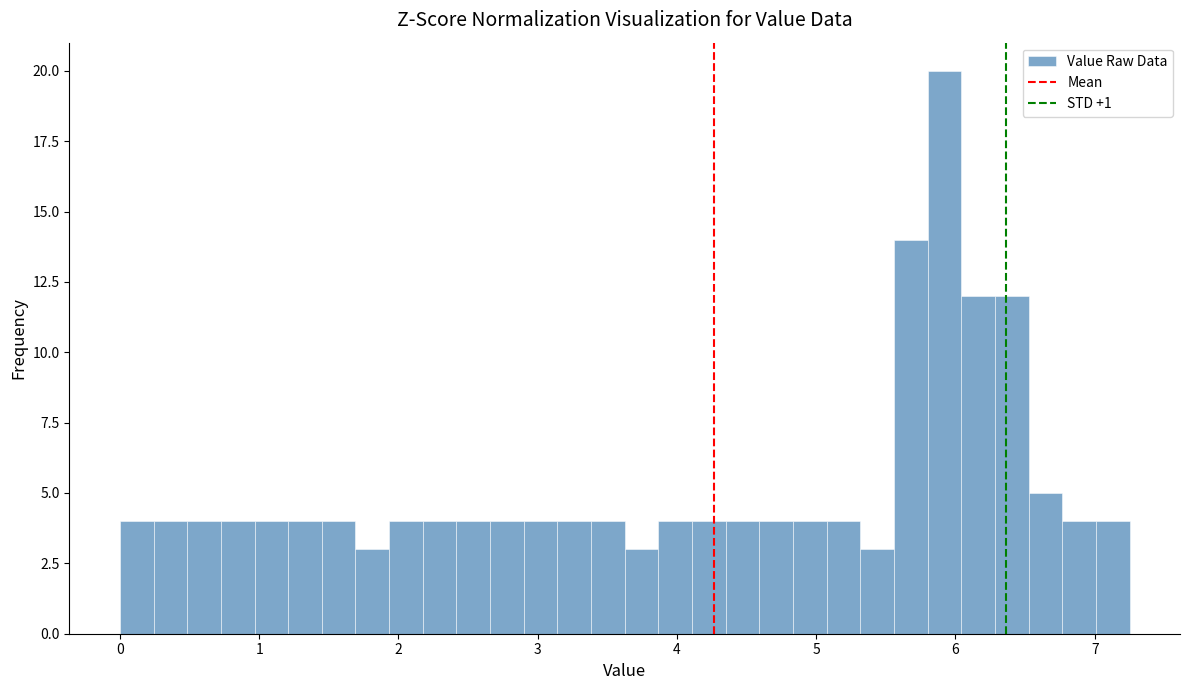

Read against the x-axis, roughly where is the centre of the tallest bar?

5.9